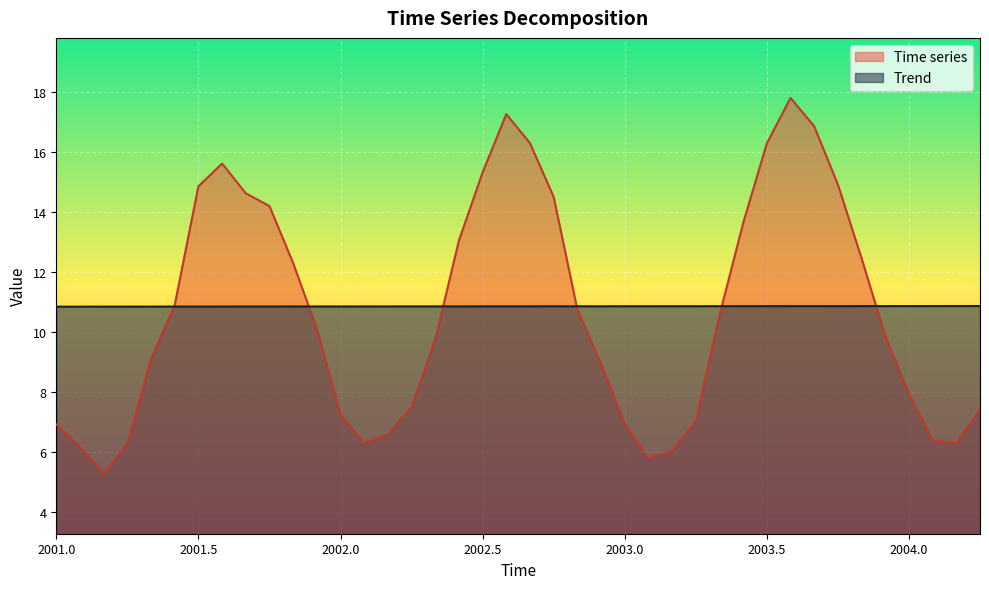

What is the maximum value shown in the chart?

17.8